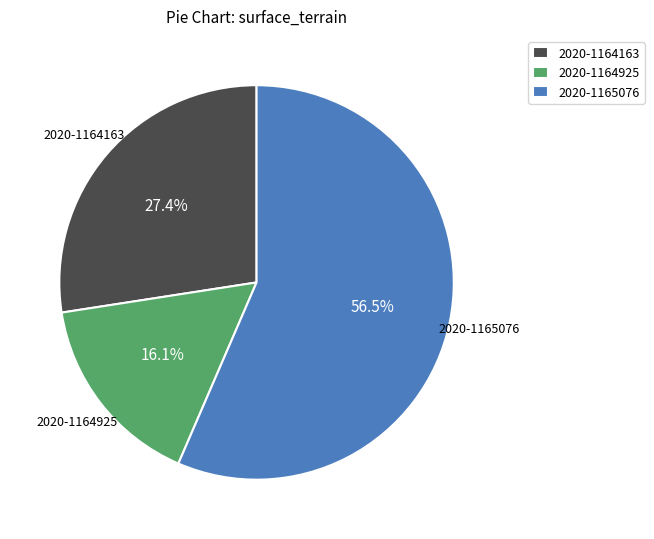

Which category has the biggest portion of the pie?

2020-1165076